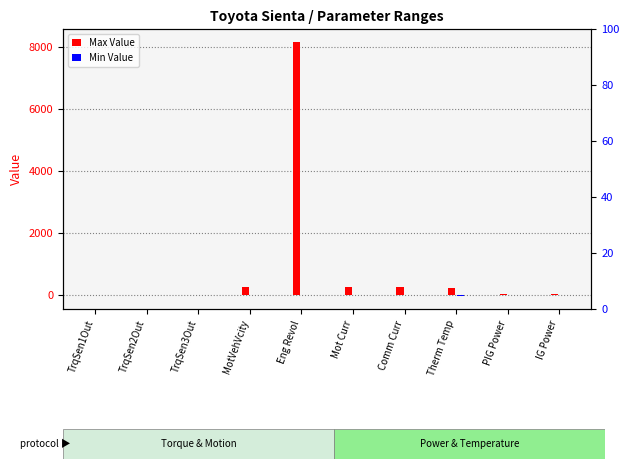

Reading left to right, what are all the values shown in this chart?

Max Value: TrqSen1Out=5.0	TrqSen2Out=5.0	TrqSen3Out=5.0	MotVehVcity=255.0	Eng Revol=8160.0	Mot Curr=255.0	Comm Curr=255.0	Therm Temp=205.0	PIG Power=25.5	IG Power=25.5
Min Value: TrqSen1Out=0.0	TrqSen2Out=0.0	TrqSen3Out=0.0	MotVehVcity=0.0	Eng Revol=0.0	Mot Curr=0.0	Comm Curr=0.0	Therm Temp=-50.0	PIG Power=0.0	IG Power=0.0